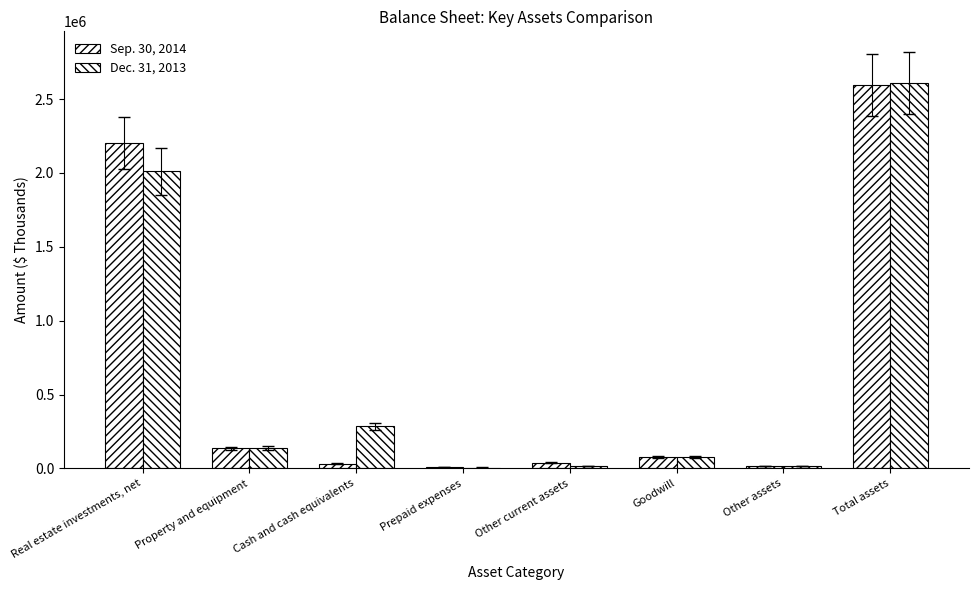

Count the number of data series in this chart.

2